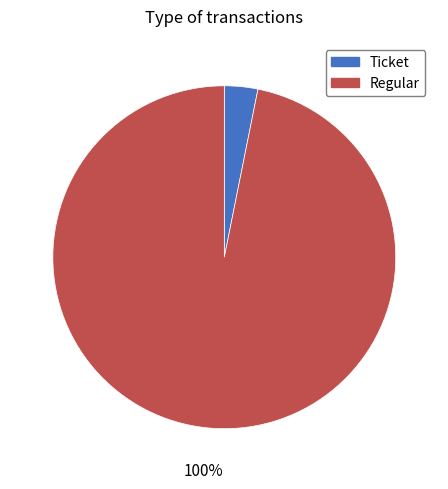

Which category has the biggest portion of the pie?

Regular